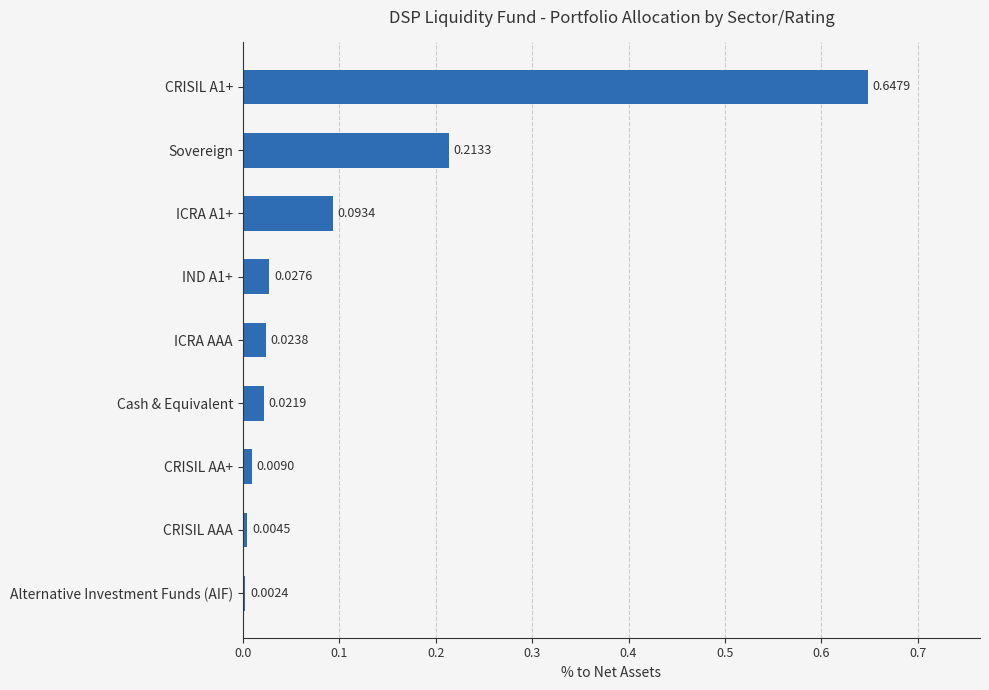

Which has a higher value, IND A1+ or Cash & Equivalent?

IND A1+